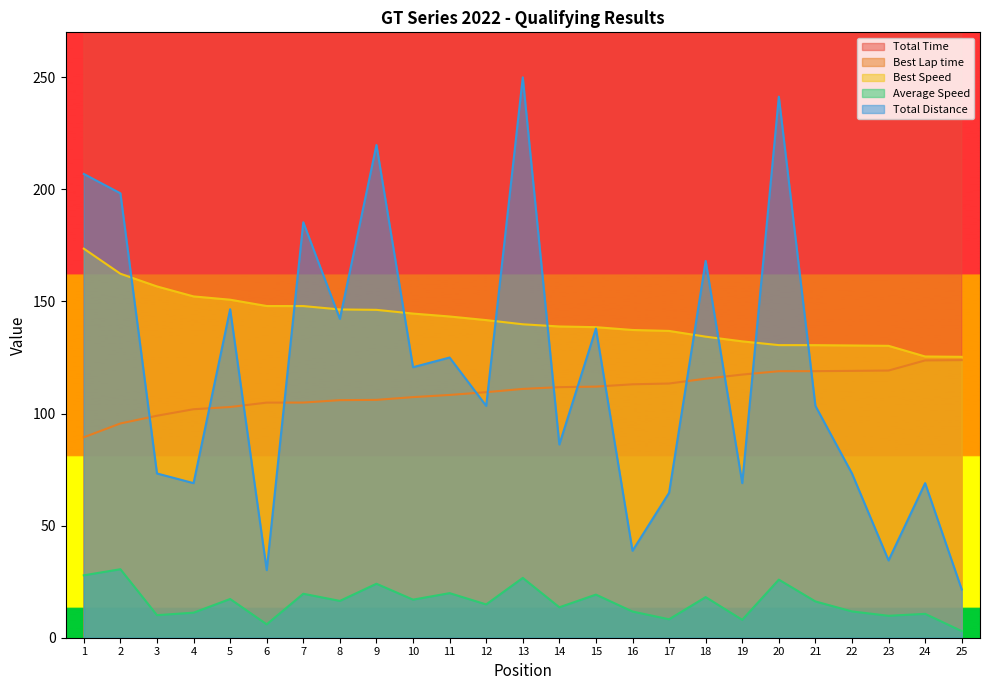

Is it true that Total Distance equals 68.9 at 4?

True